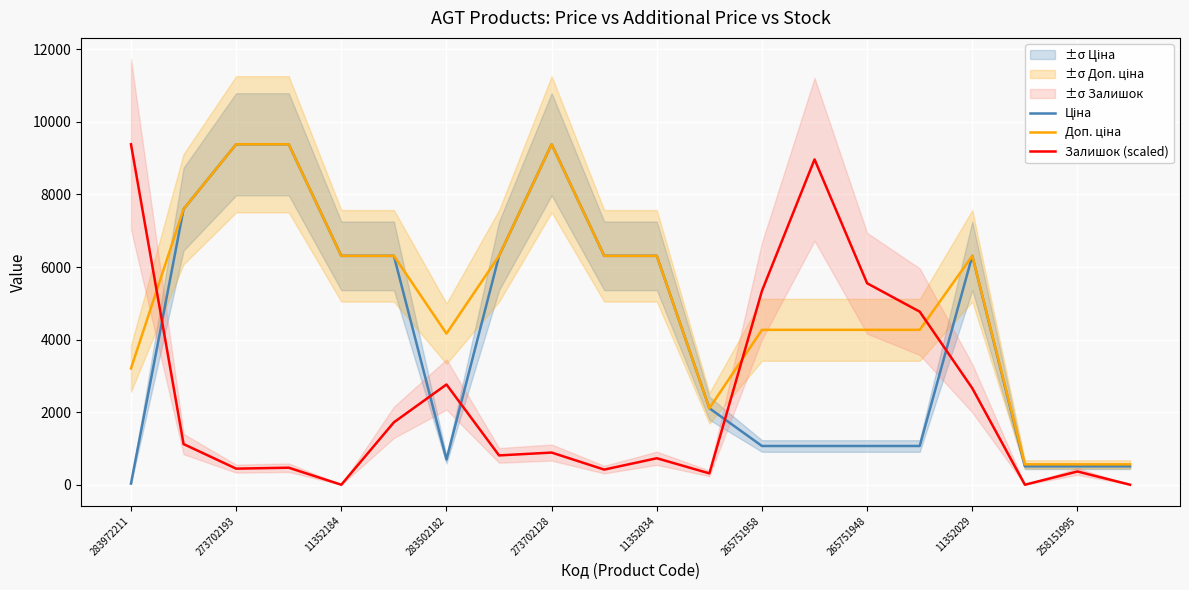

How many interior local peaks does the Доп. ціна series have?

2